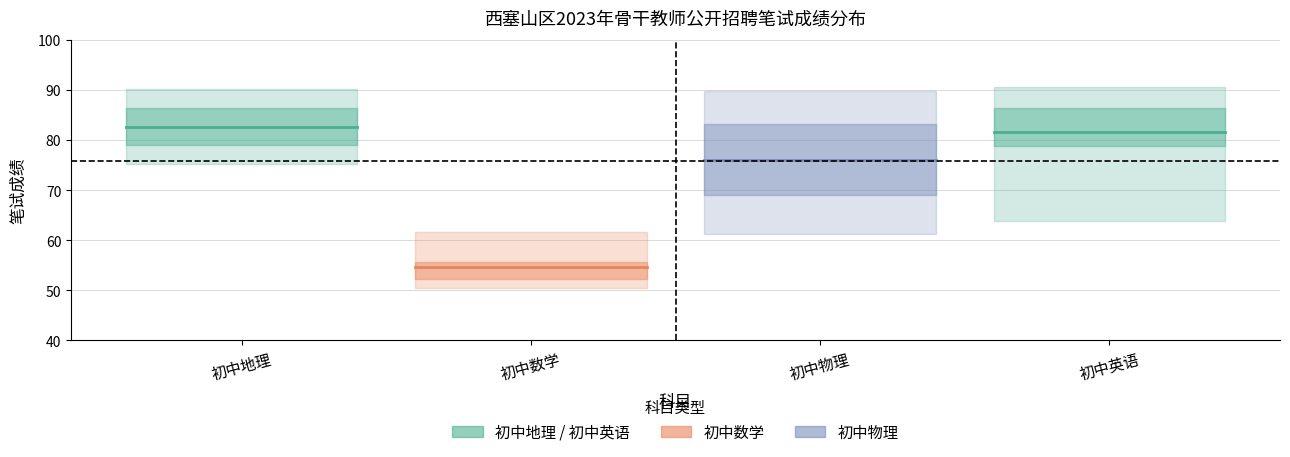

Which series changed the most between 初中地理 and 初中数学?

初中地理